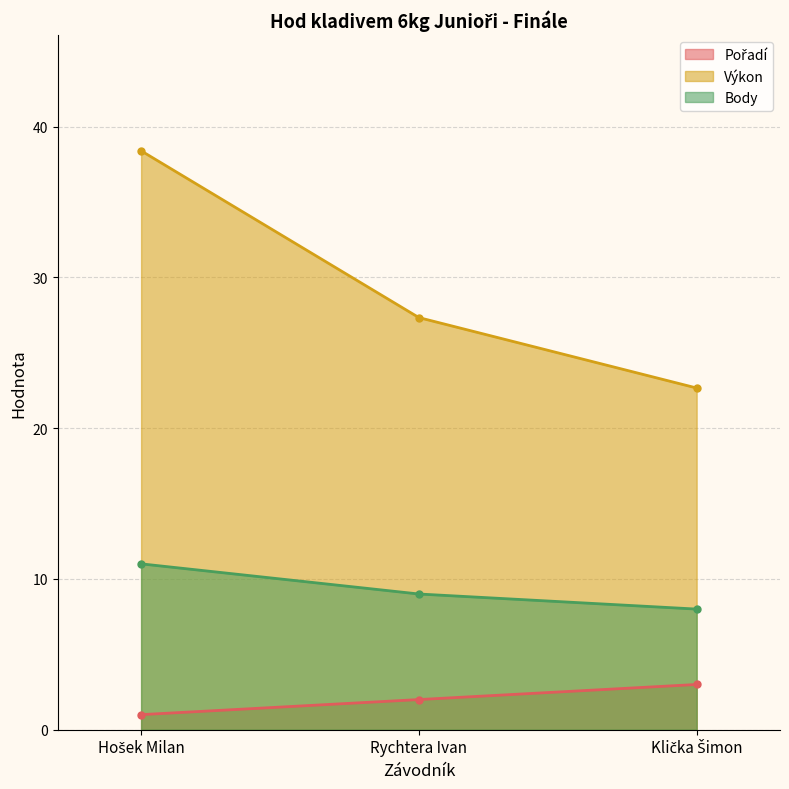

What value does the Pořadí series have at Klička Šimon?

3.0